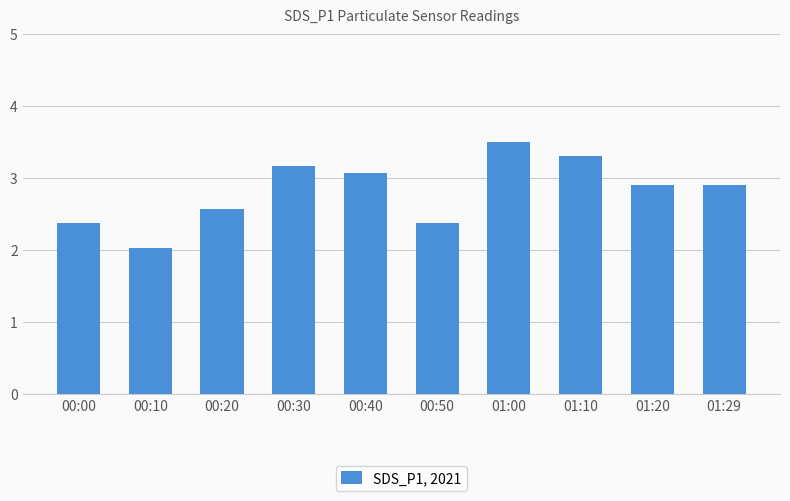

What is the value of the 5th bar from the left?

3.1